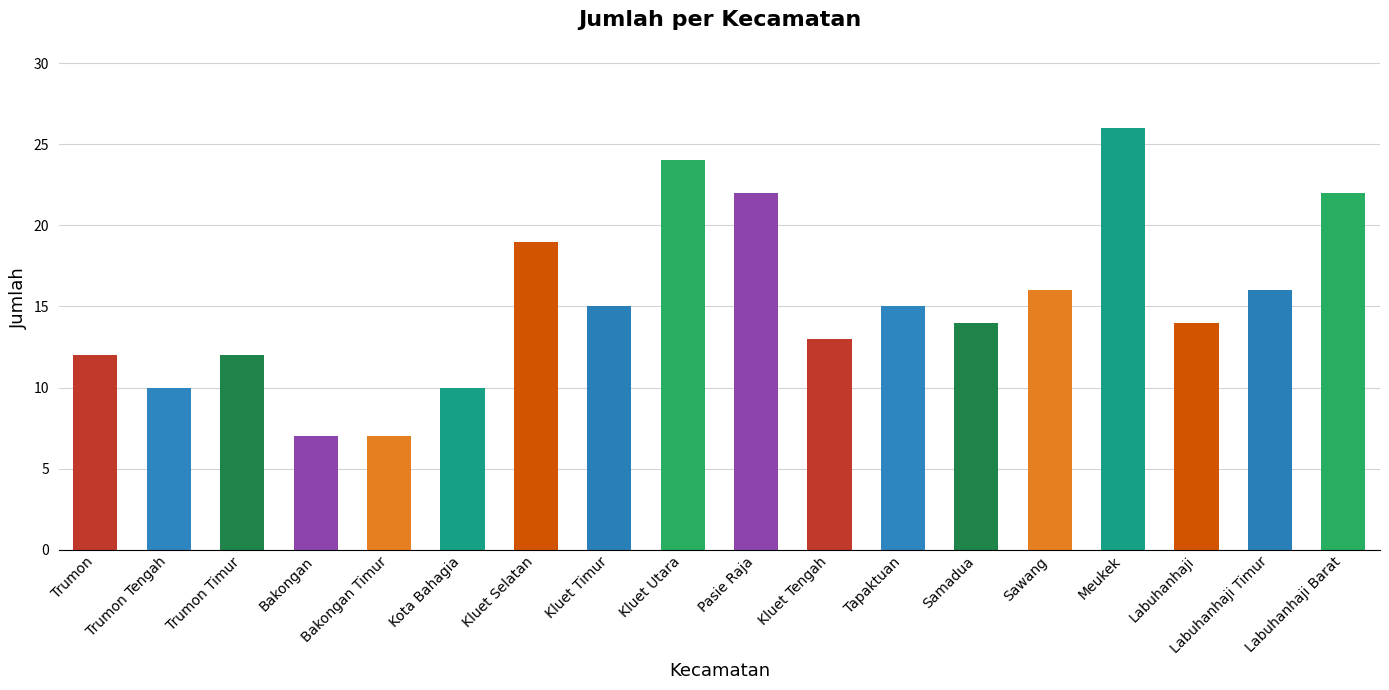

What is the maximum value shown in the chart?

26